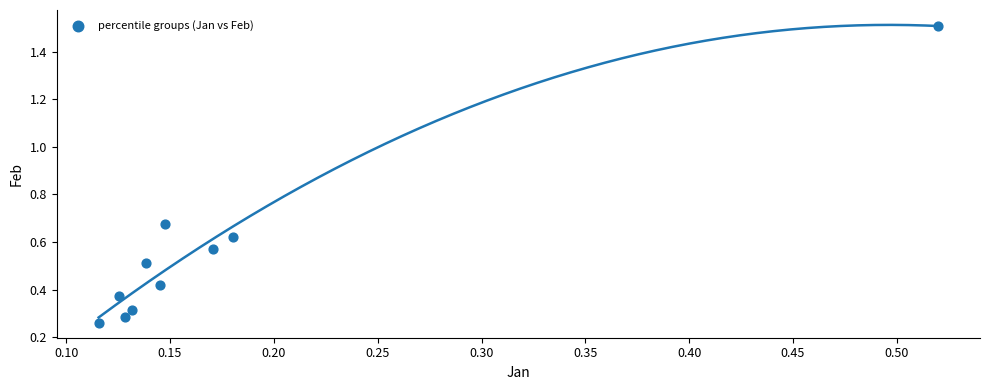

What is the range of Y values (max minus min)?

1.2